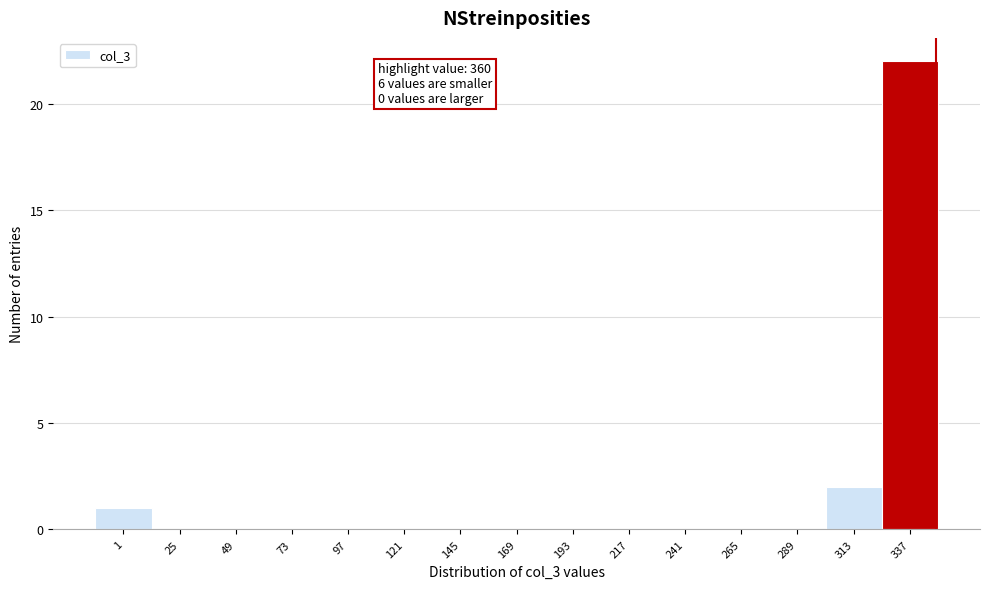

Reading left to right, transcribe all the data shown in this chart.

1=1	25=0	49=0	73=0	97=0	121=0	145=0	169=0	193=0	217=0	241=0	265=0	289=0	313=2	337=22